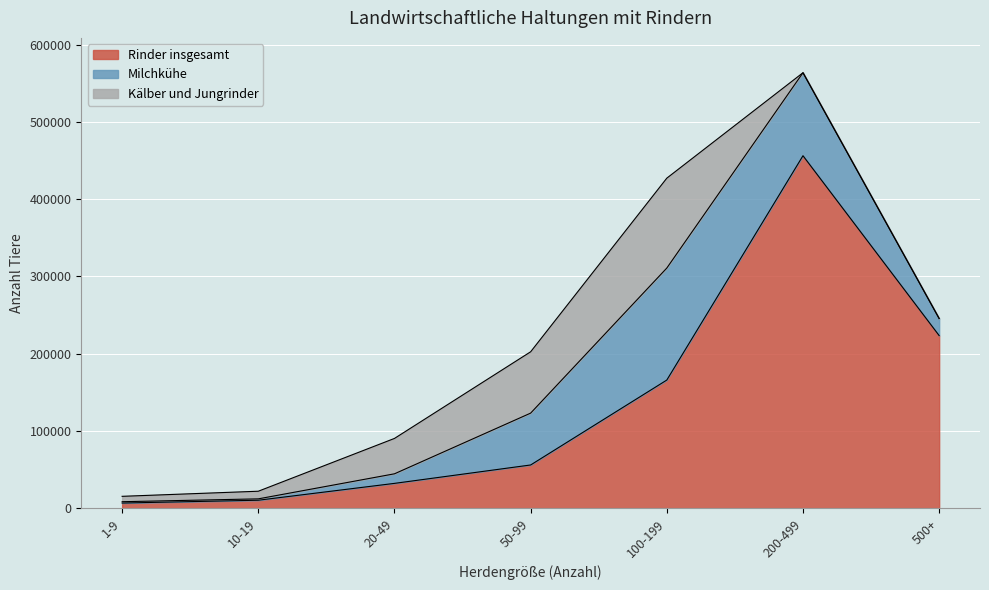

What position from the right is 500+?

1